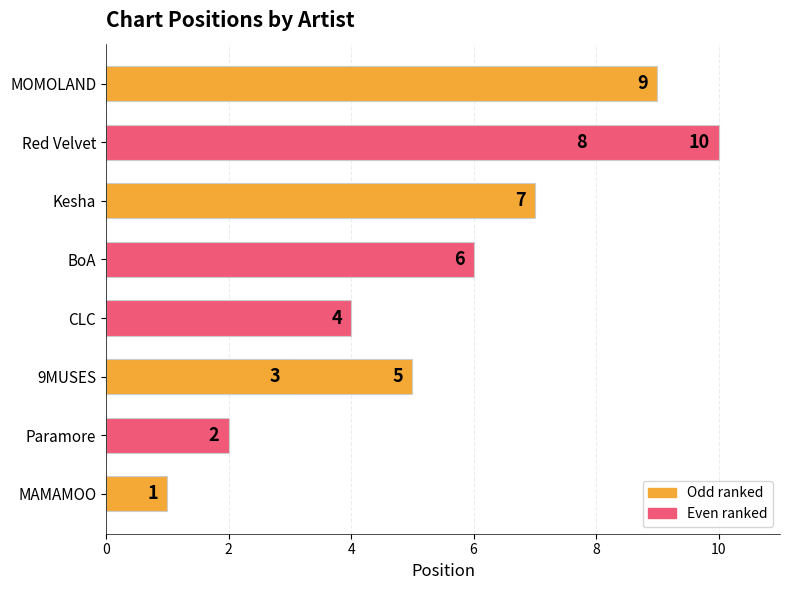

Count the values in the range 3 to 8.

6